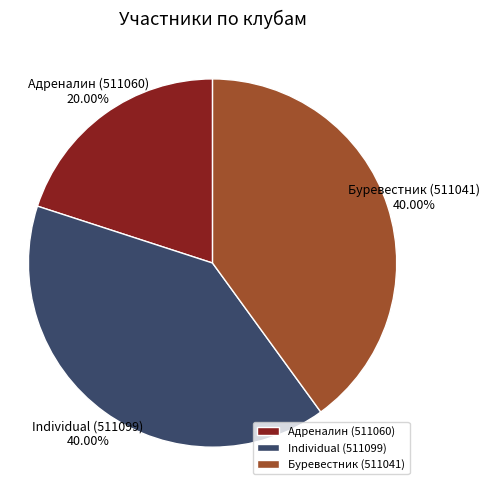

The Адреналин (511060) slice represents 20% of the pie. True or false?

True